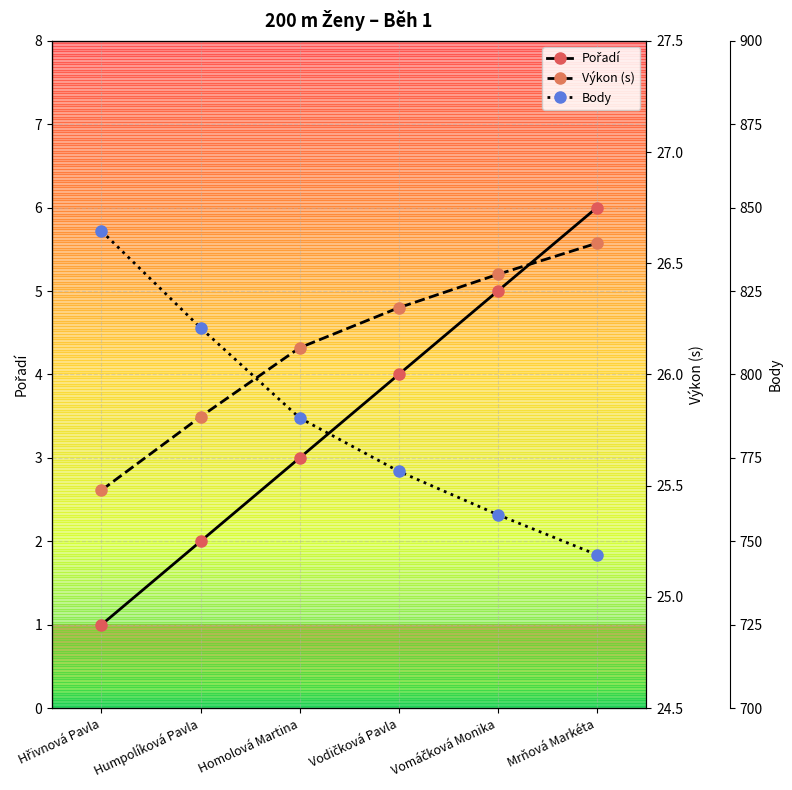

The Pořadí series shows 3.0 at Homolová Martina. True or false?

True